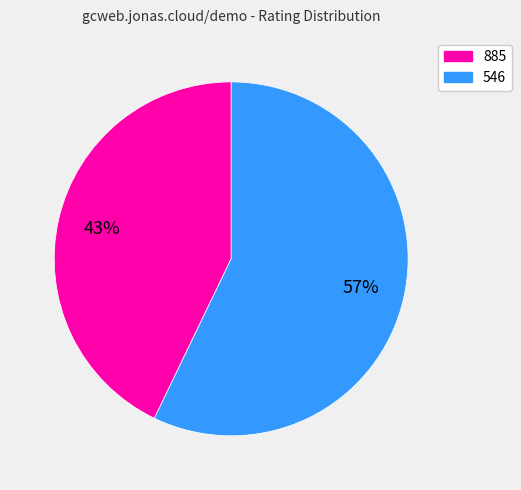

How many slices are in this pie chart?

2